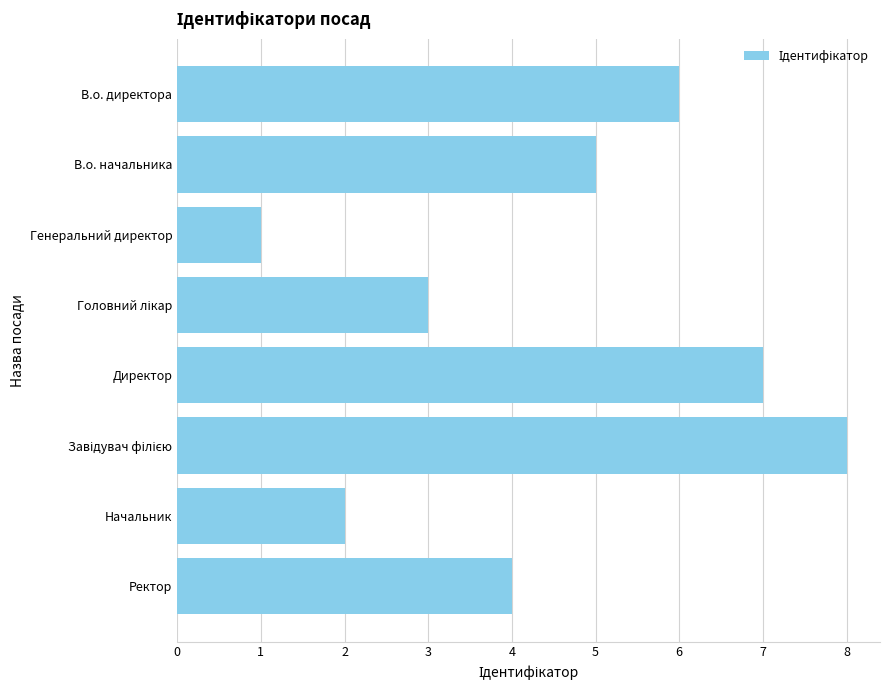

Reading top to bottom, extract all data points from this chart.

6	5	1	3	7	8	2	4